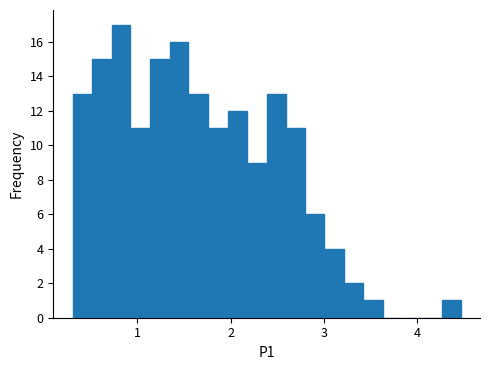

Around what value on the x-axis is the tallest bar? Give the approximate position of its centre, as read against the axis.

0.8